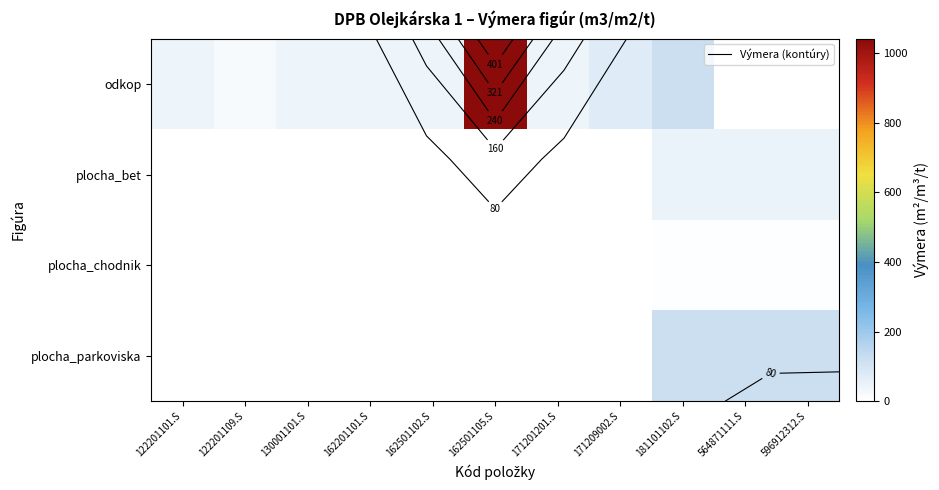

What is the spread (max minus min) of values at 564871111.S?

119.1